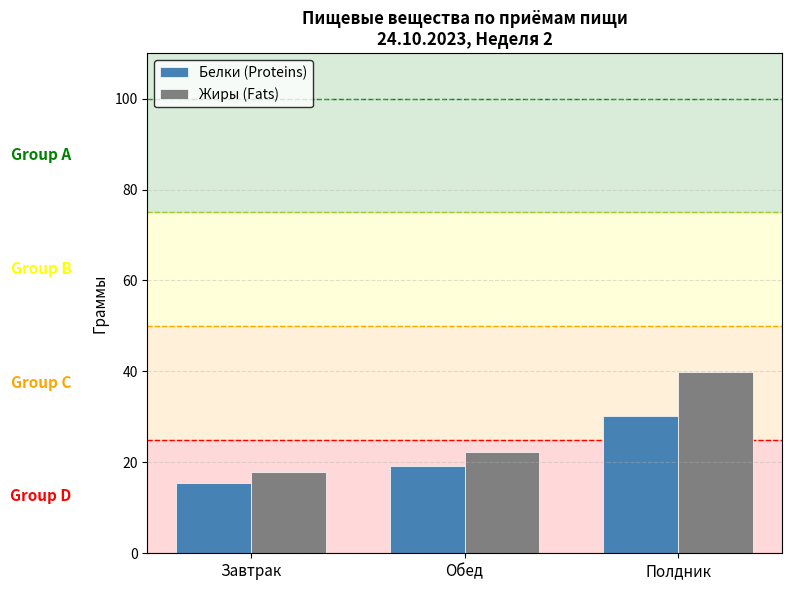

Rank the categories by Белки (Proteins) value from highest to lowest.

Полдник, Обед, Завтрак